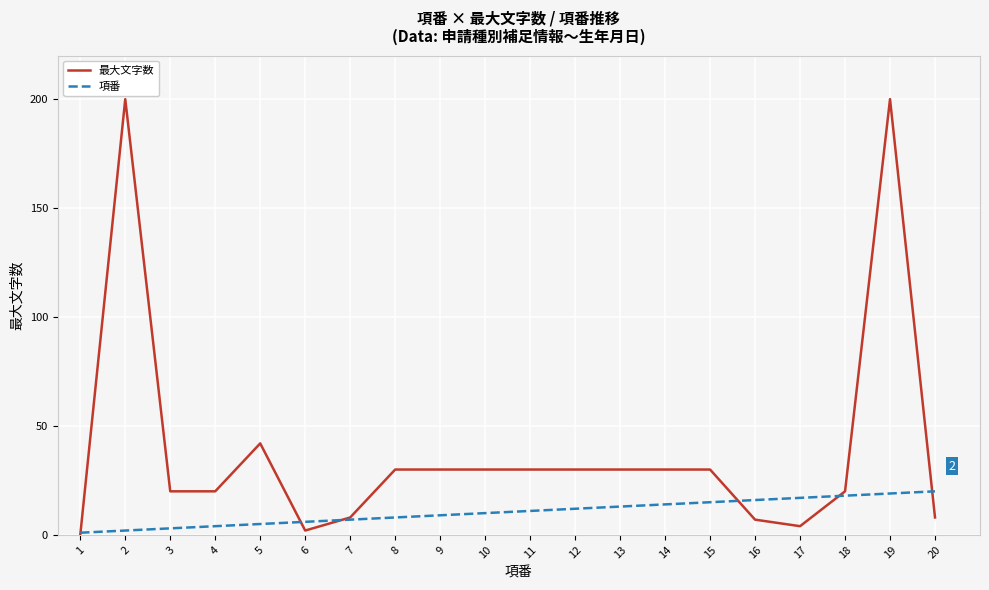

Between 13 and 16, which series saw the biggest shift?

最大文字数